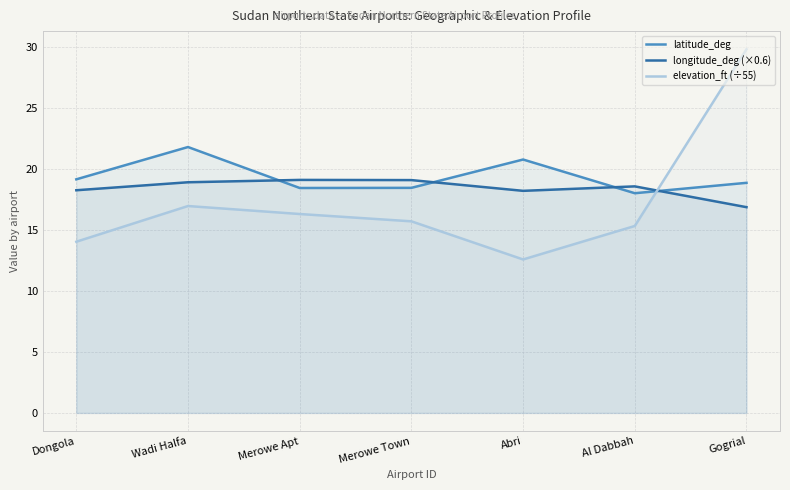

What is the label of the 6th point from the left?

Al Dabbah